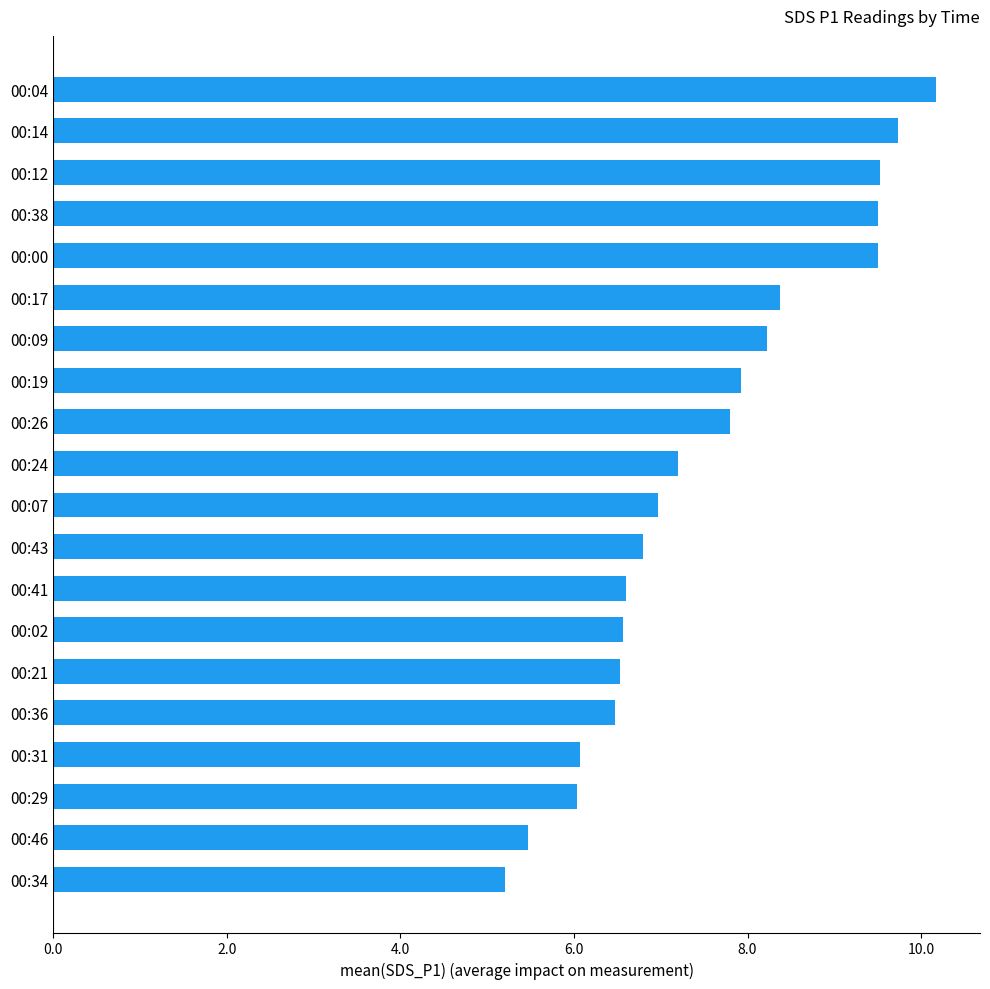

What is the difference between the maximum and minimum values?

5.0